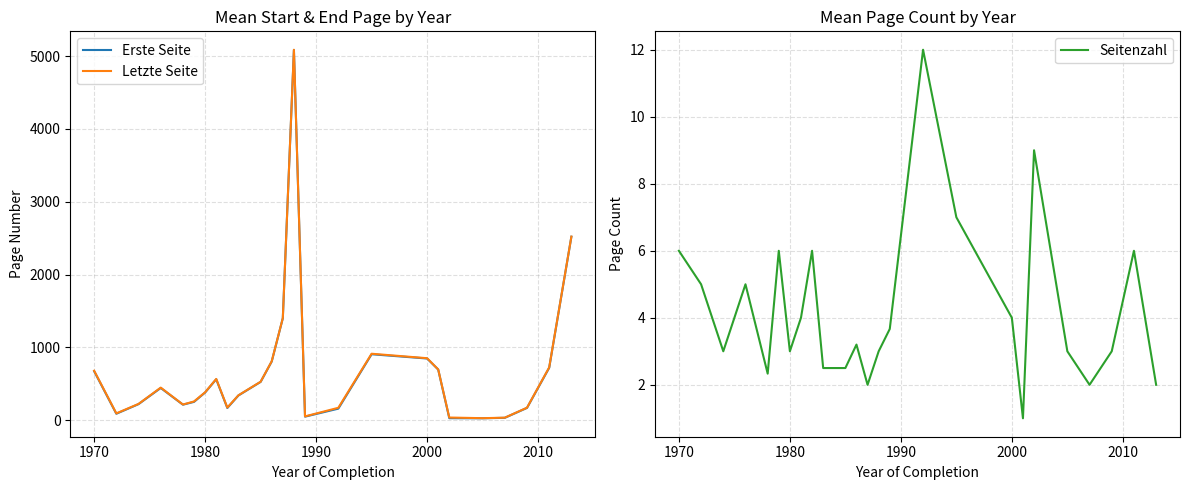

What is the sum of all Seitenzahl values?

106.2